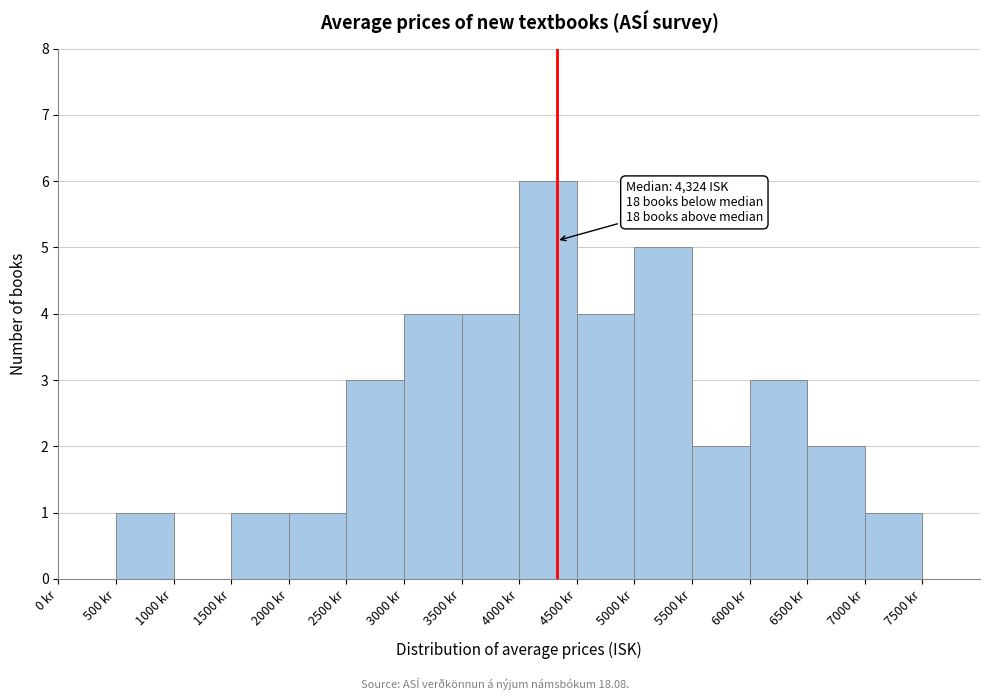

Which range on the x-axis has the tallest bar?

4000 to 4500